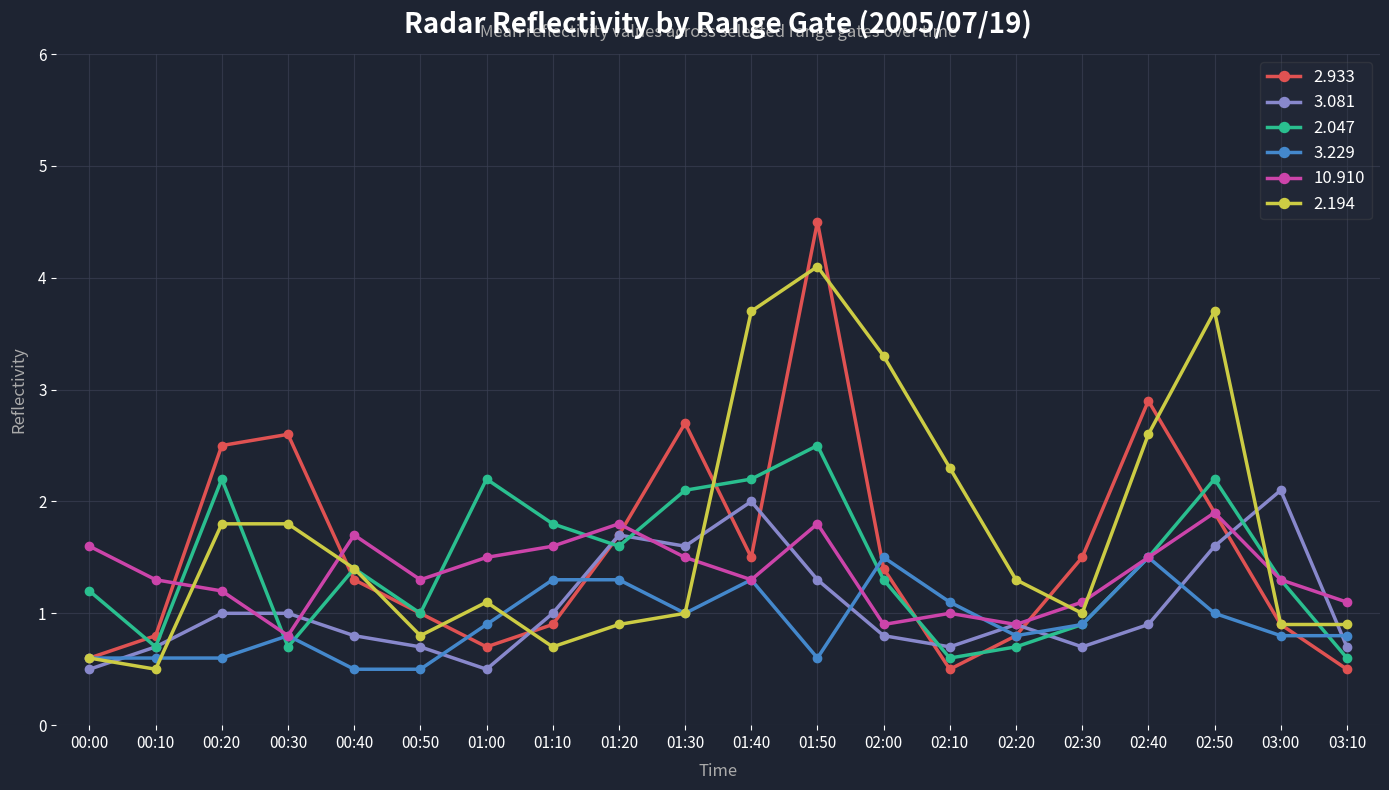

What is the label of the 4th point from the right?

02:40